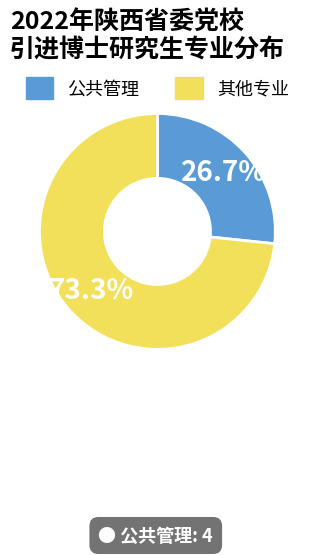

Is there a majority slice in this chart?

Yes